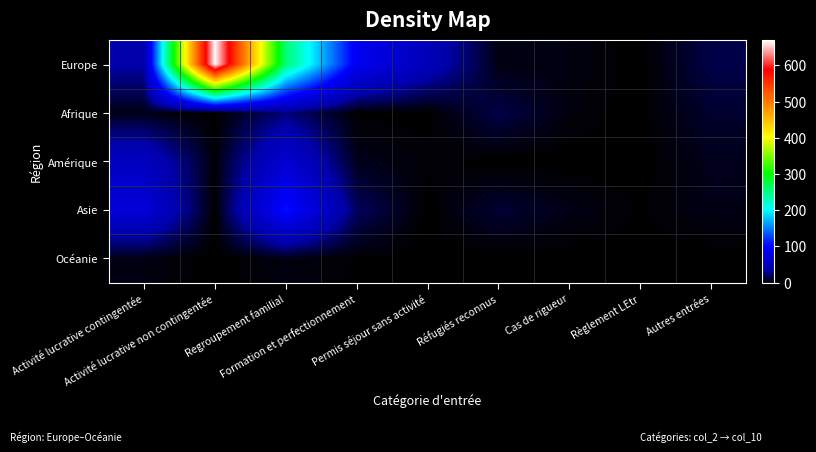

Which has a higher value, Activité lucrative contingentée or Réfugiés reconnus?

Activité lucrative contingentée